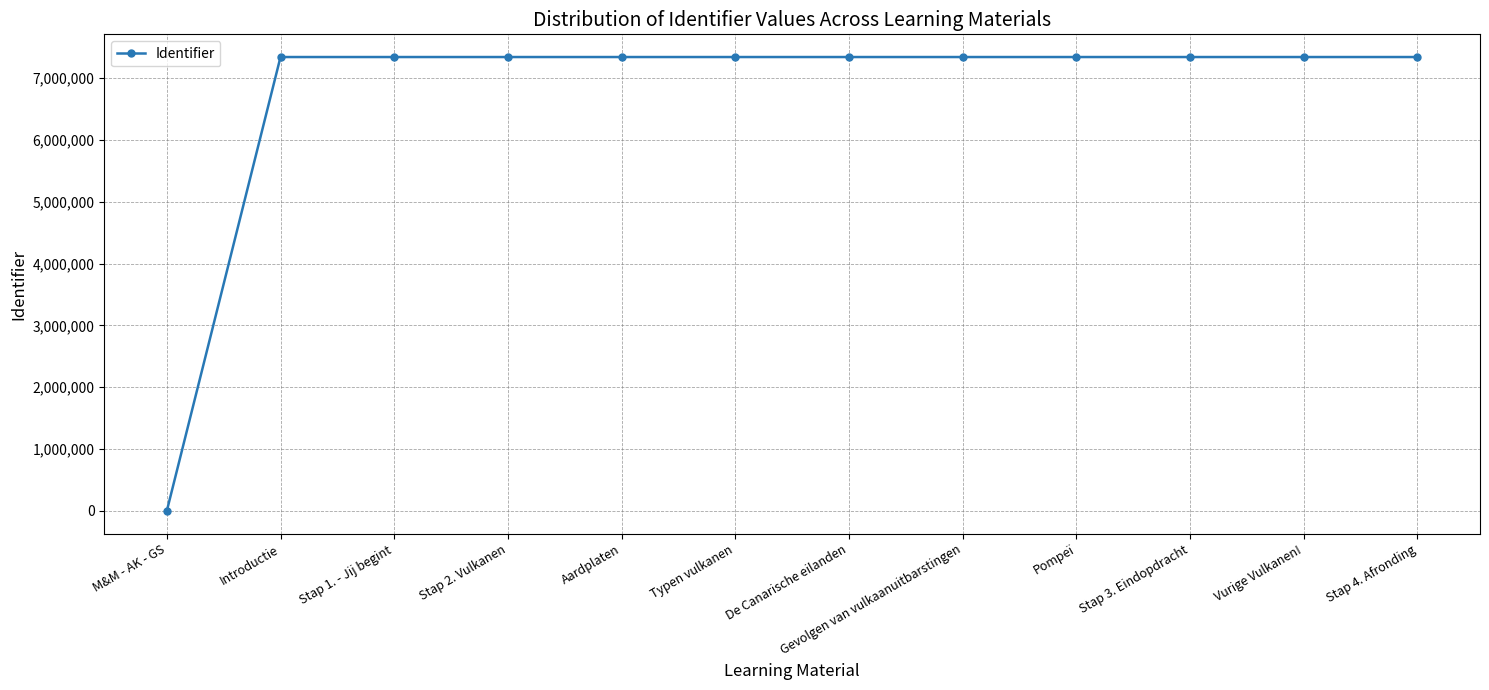

How many series are shown in this chart?

1